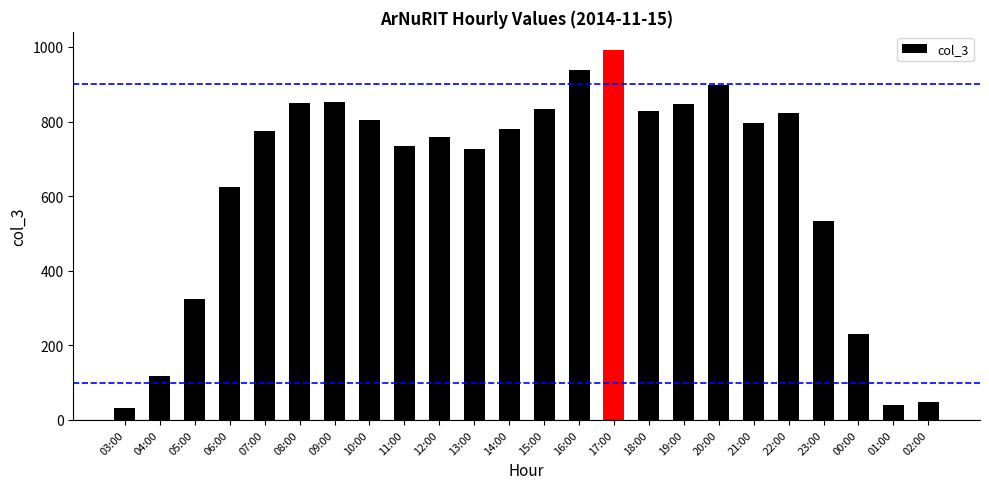

Count the number of data series in this chart.

1